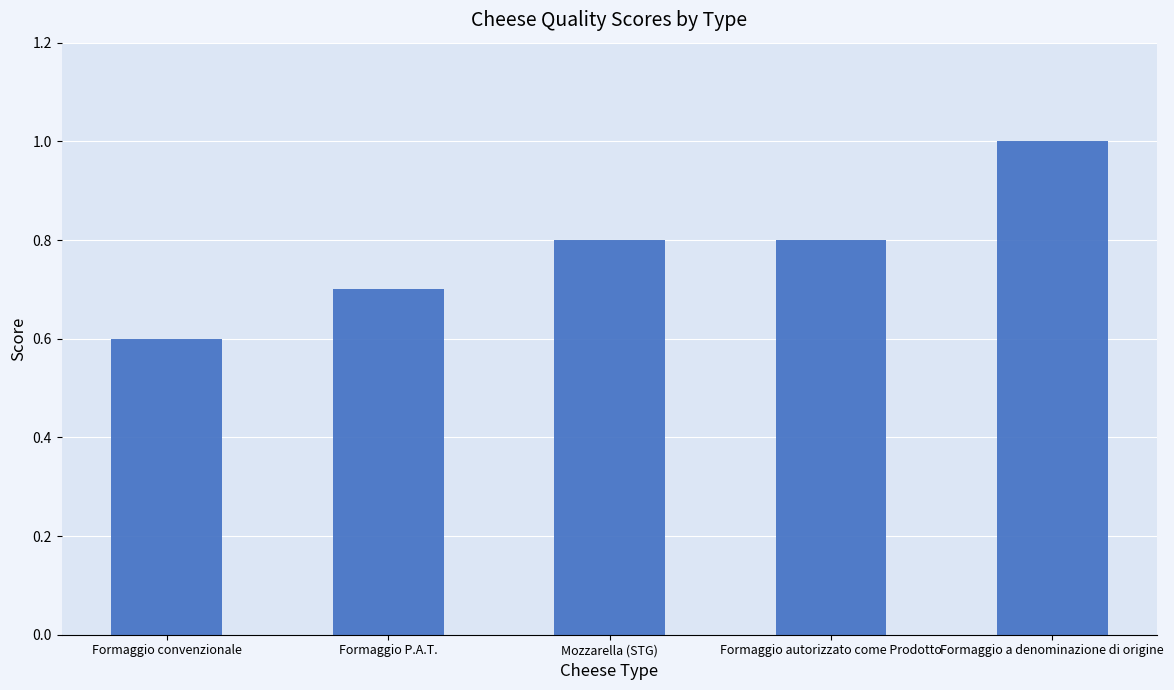

Which category has the highest value across all series?

Formaggio a denominazione di origine